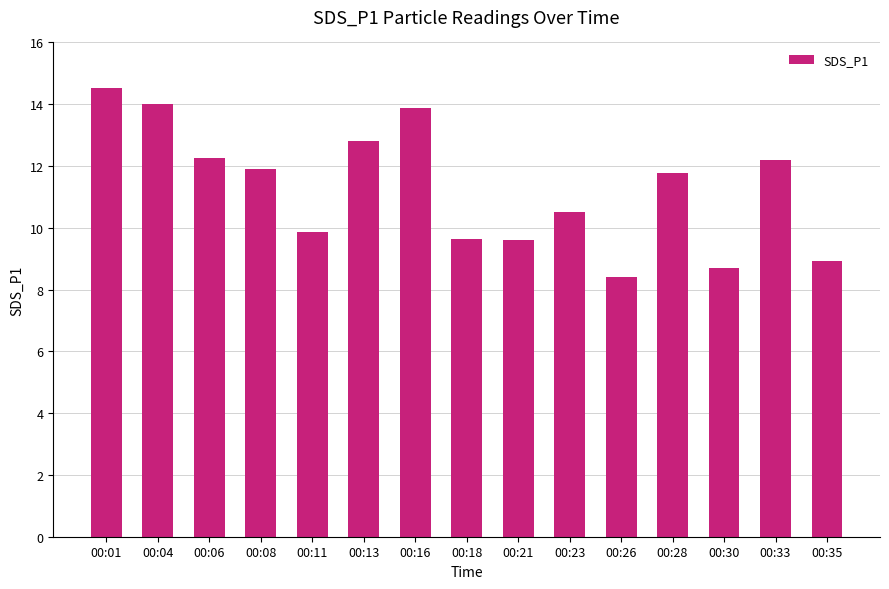

What is the difference between the maximum and minimum values?

6.1